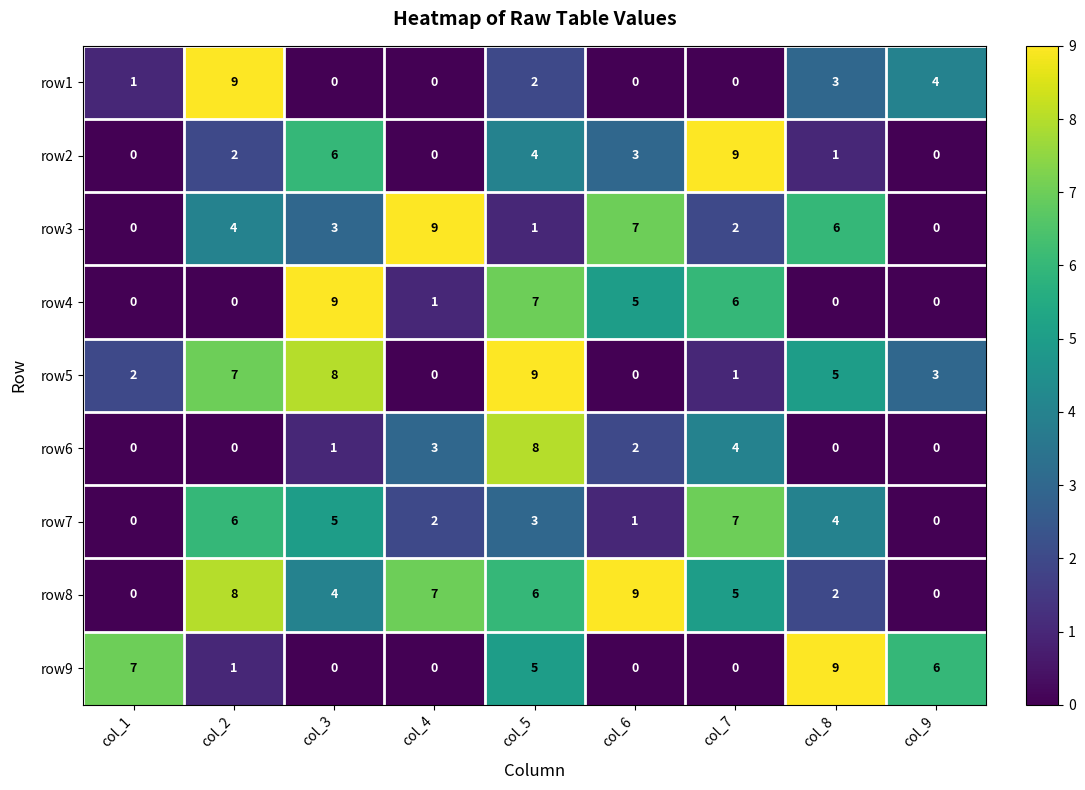

Count the number of categories in the chart.

9